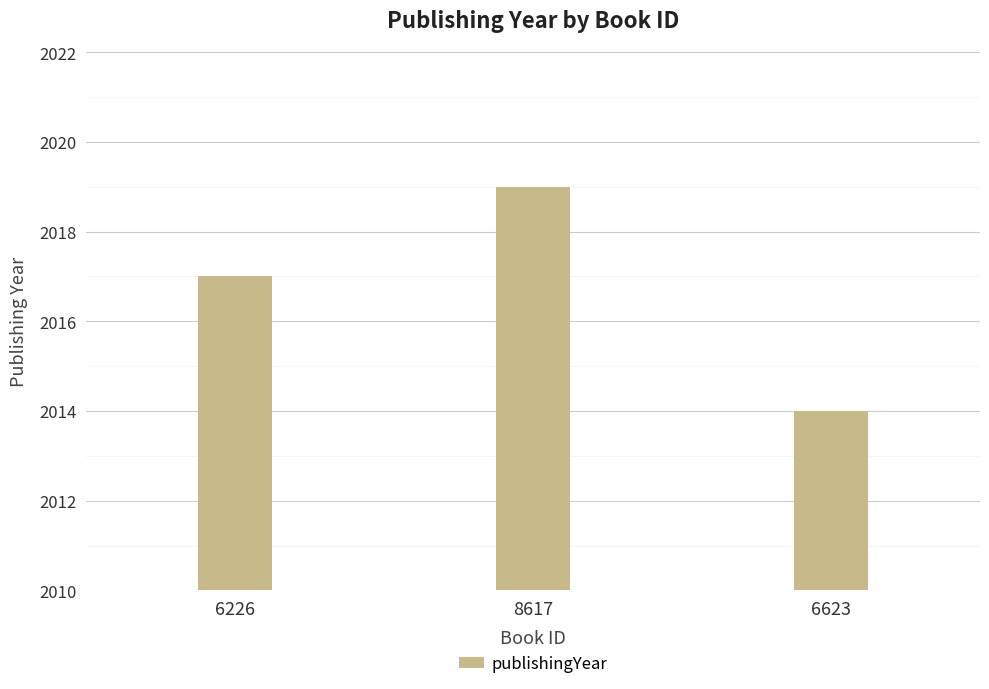

Count the number of data series in this chart.

1